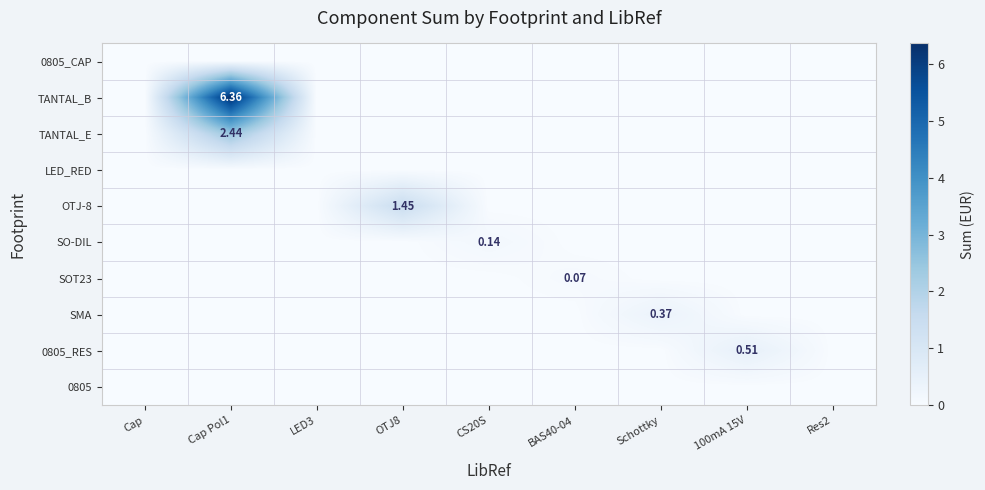

How many positive values does the SMA series have?

1